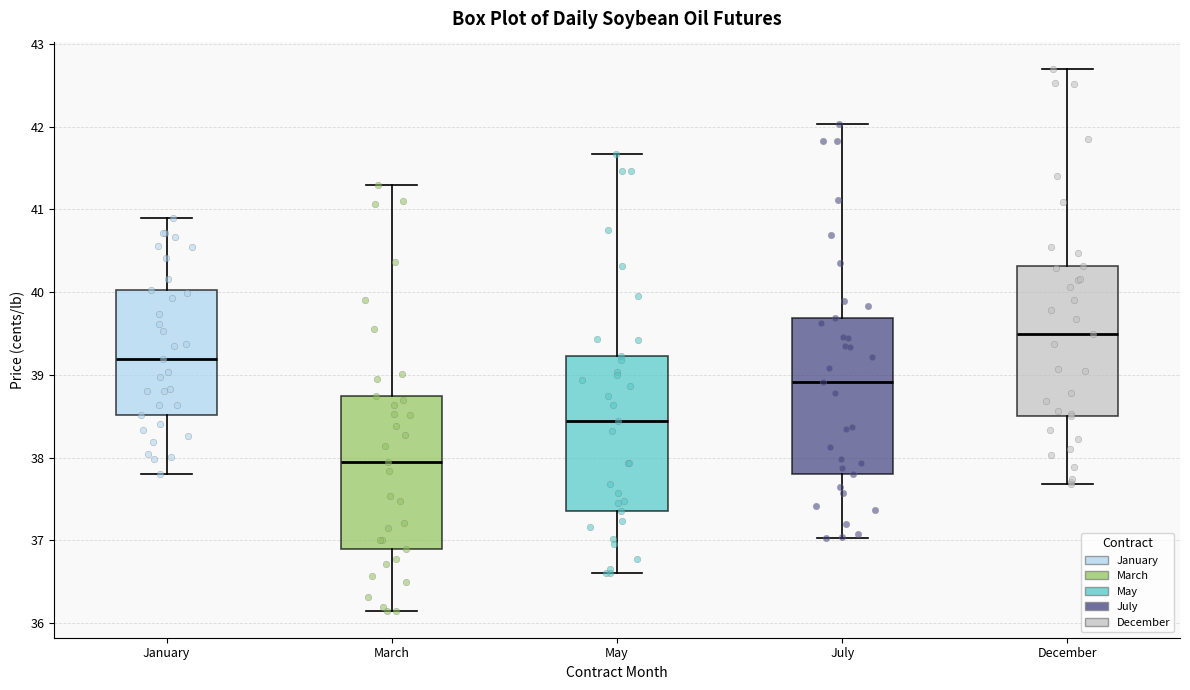

Which box has the lowest median line?

March